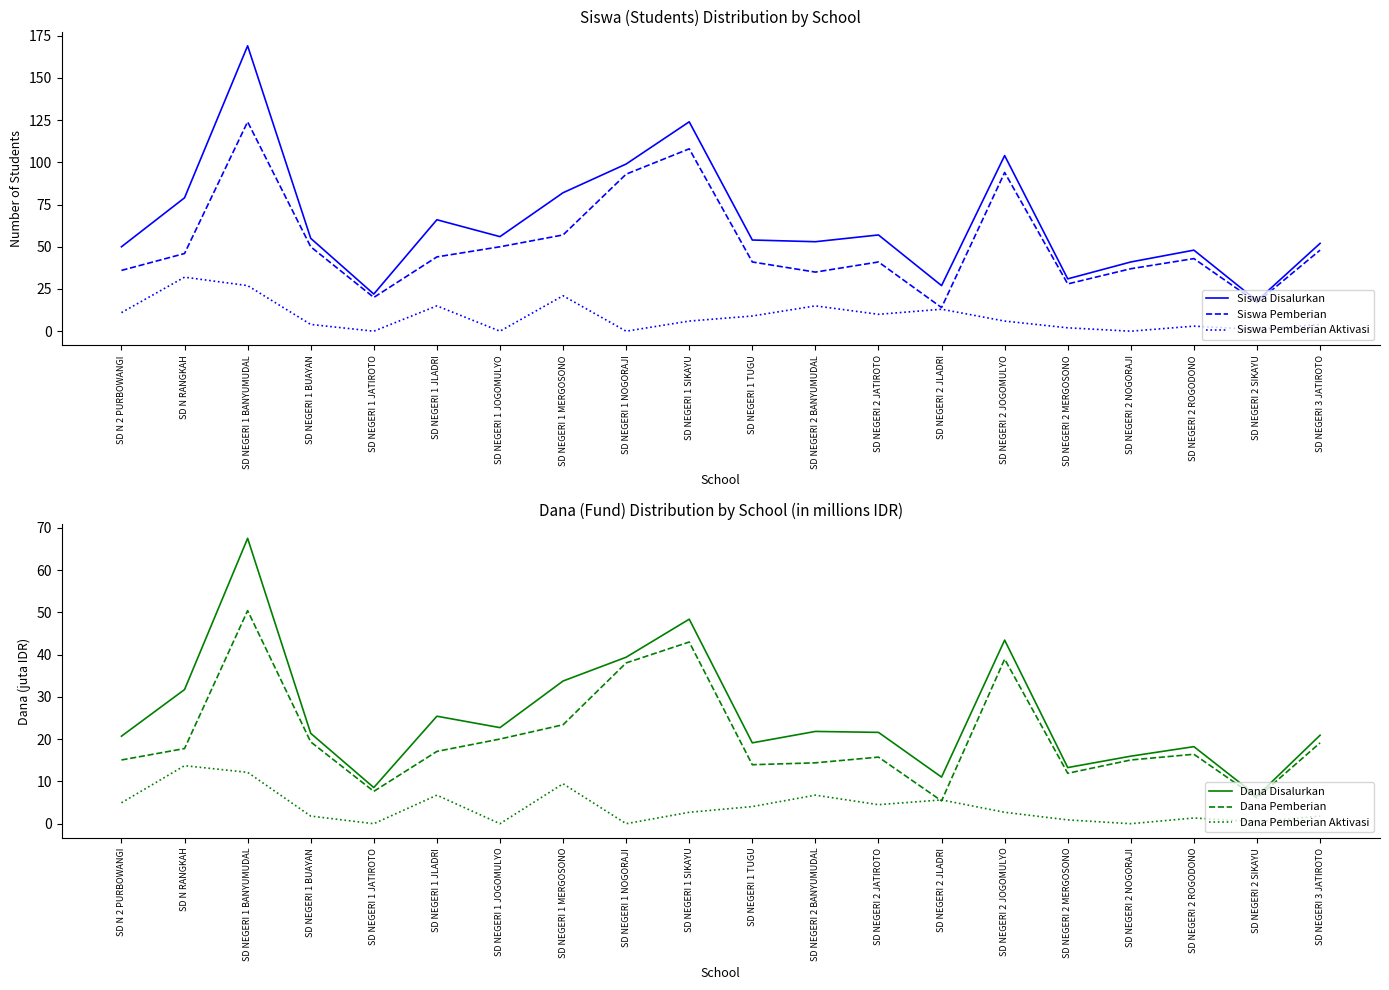

What is the label of the 5th point from the left?

SD NEGERI 1 JATIROTO